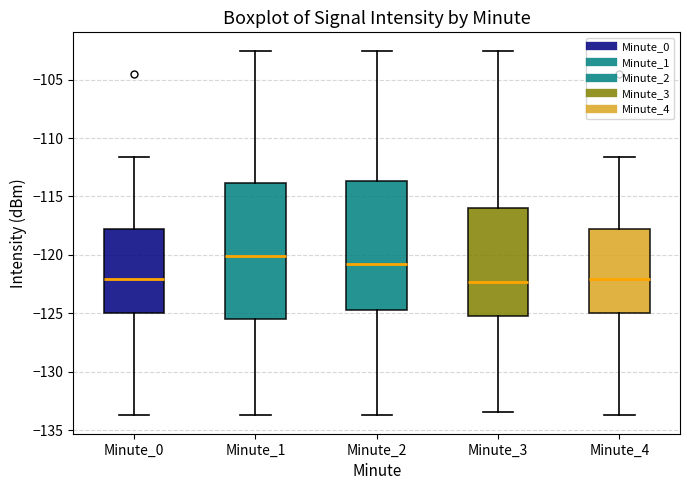

Reading left to right, read every box against the y-axis: the position of its median line, the range the box covers, and the ends of its whiskers. The values are not printed on the chart, so give them approximately, as read against the axis.

Minute_0: median -122.0, box -125.0 to -118.0, whiskers -133.5 to -111.5
Minute_1: median -120.0, box -125.5 to -114.0, whiskers -133.5 to -102.5
Minute_2: median -121.0, box -124.5 to -113.5, whiskers -133.5 to -102.5
Minute_3: median -122.5, box -125.0 to -116.0, whiskers -133.5 to -102.5
Minute_4: median -122.0, box -125.0 to -118.0, whiskers -133.5 to -111.5